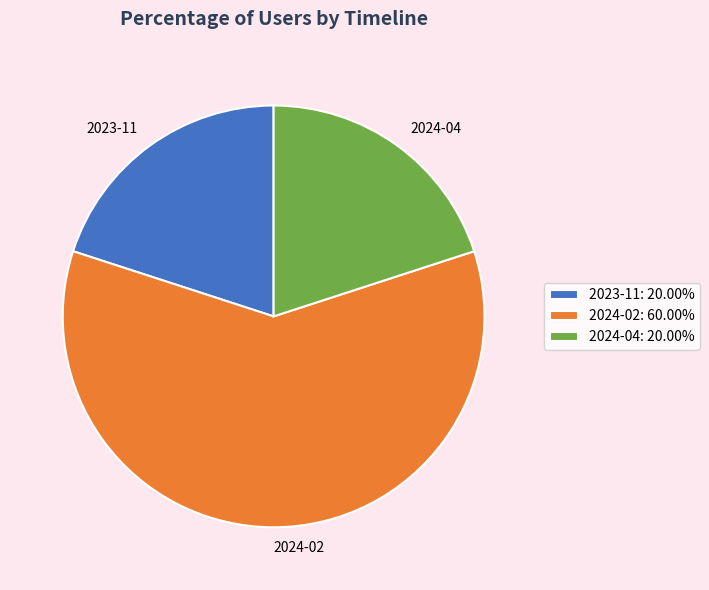

Is it true that 2024-02 is 53% of the pie?

False